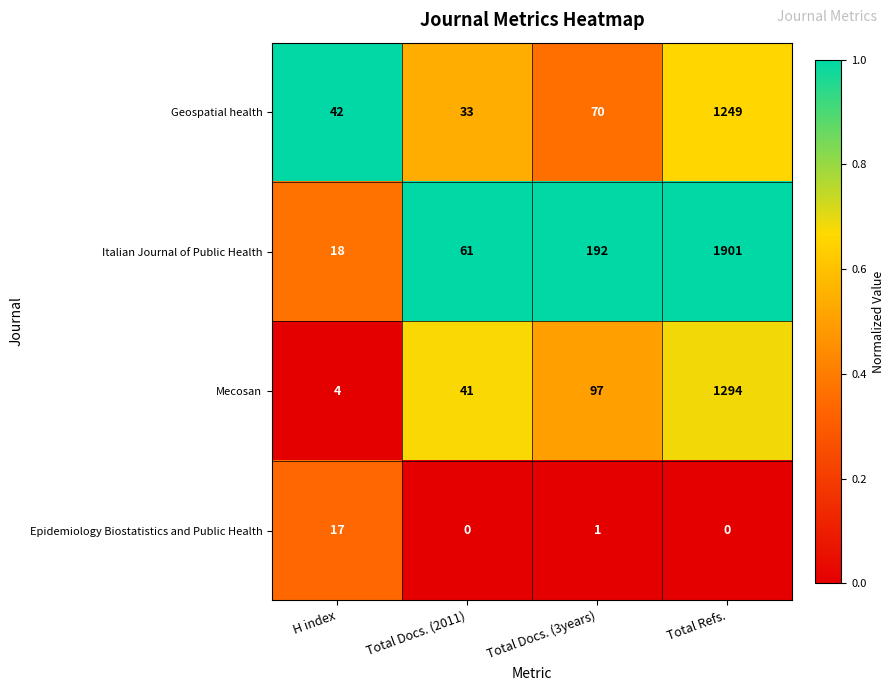

List the series in order of their peak value, lowest first.

Epidemiology Biostatistics and Public Health, Geospatial health, Mecosan, Italian Journal of Public Health